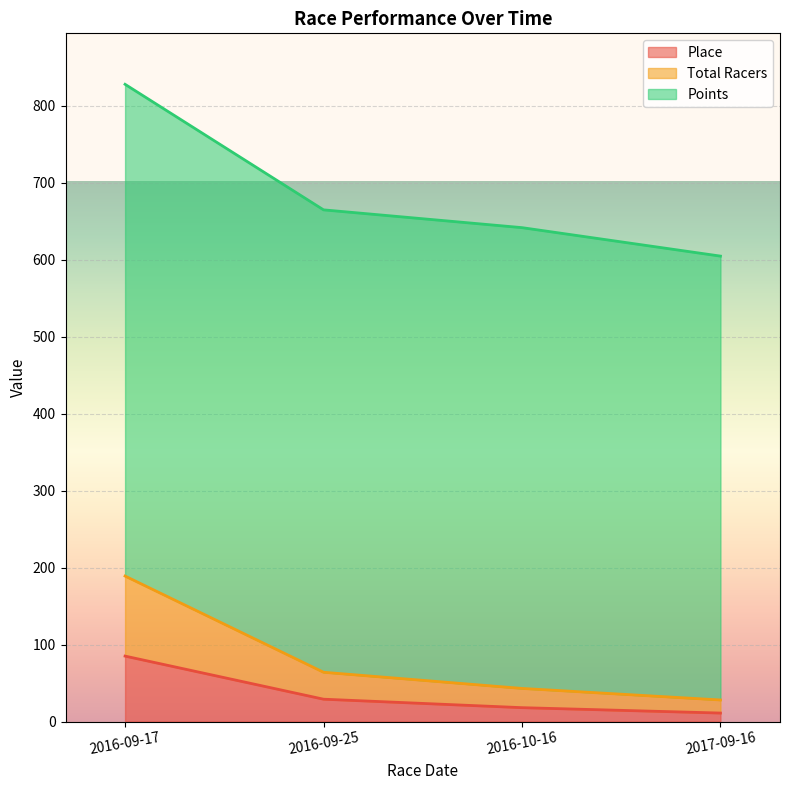

What is the average value of the Place series?

35.8